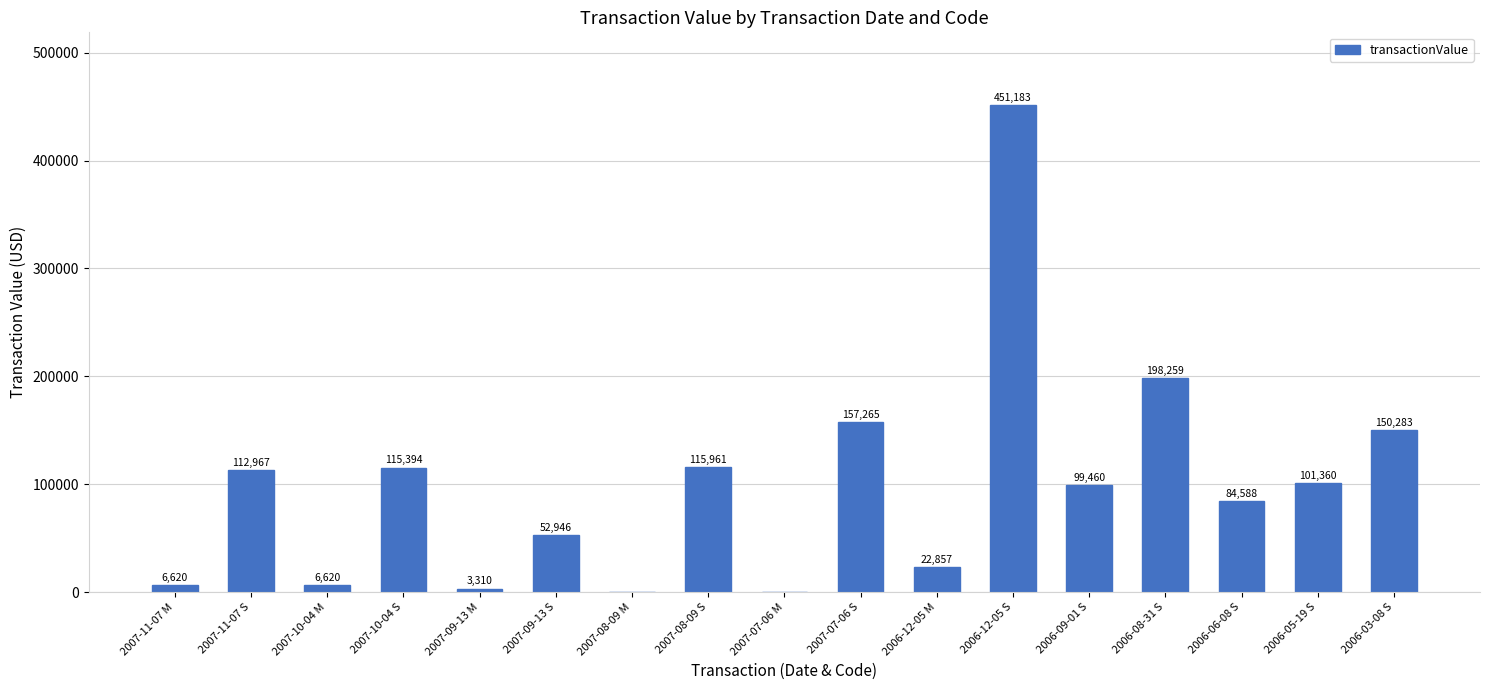

What is the average value?

98769